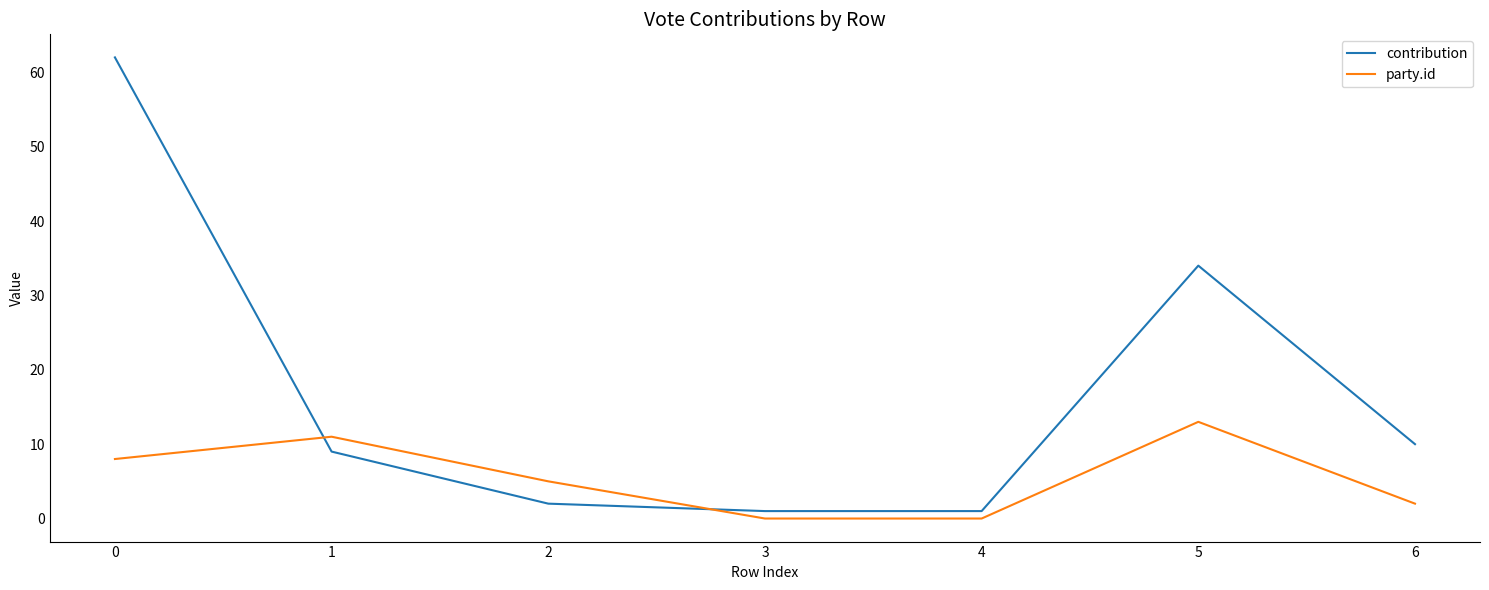

Rank the series by their maximum value, from highest to lowest.

contribution, party.id